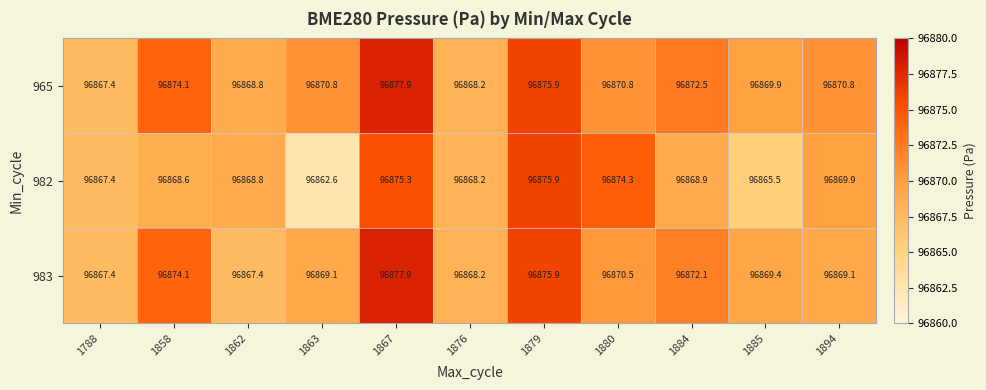

Which series has the widest spread of values?

982